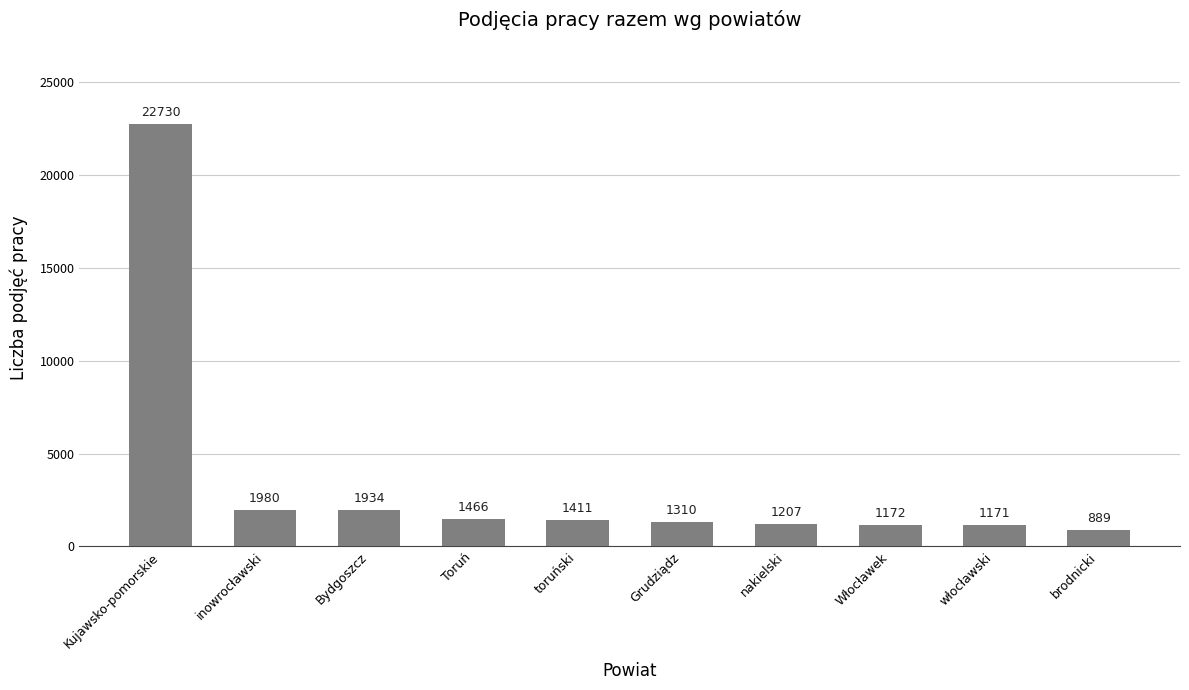

What is the label of the 5th bar from the right?

Grudziądz